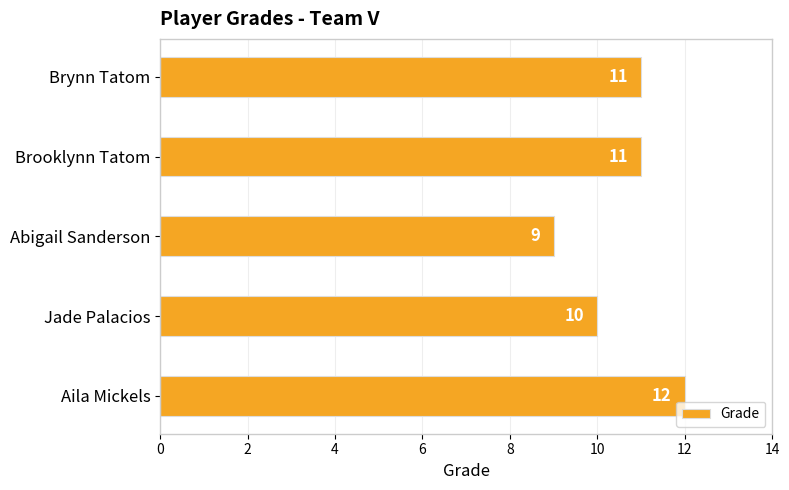

Which label corresponds to the smallest value in the chart?

Abigail Sanderson